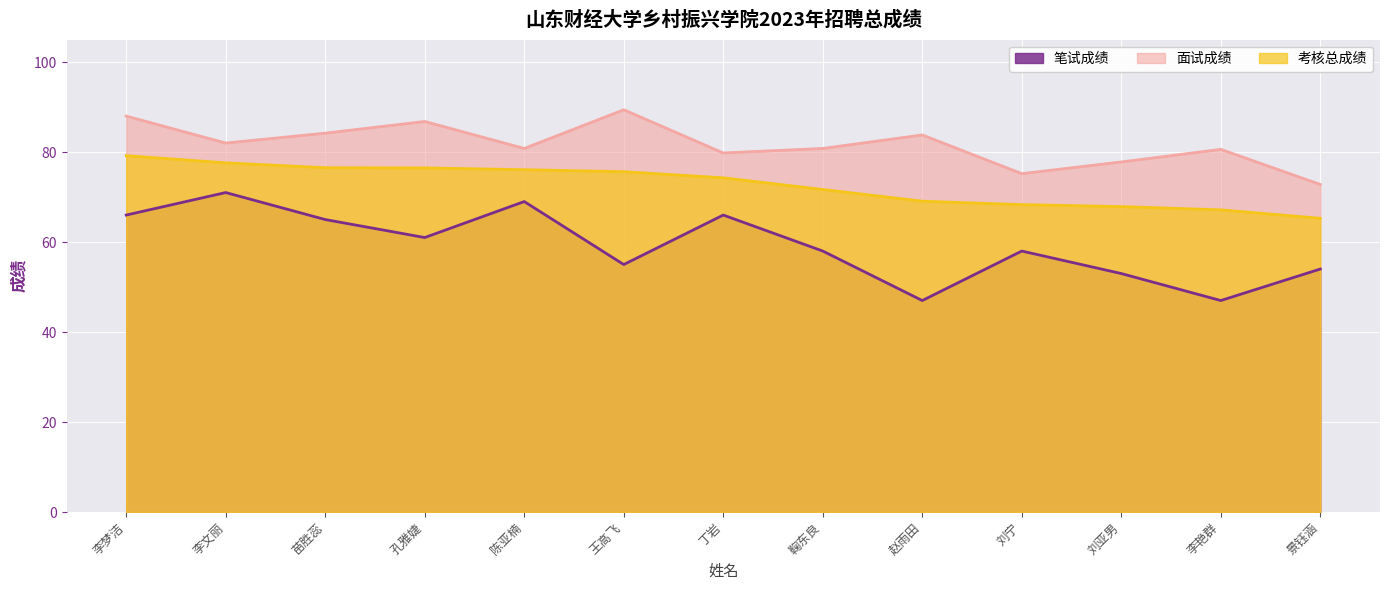

What is the sum of all 笔试成绩 values?

770.0